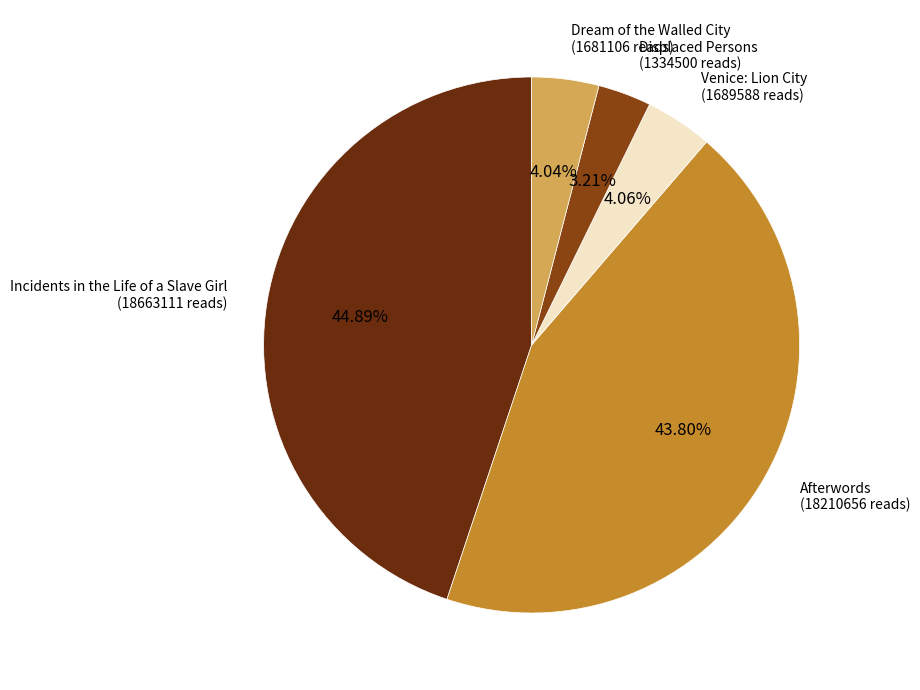

What is the smallest slice in the pie chart?

Displaced Persons